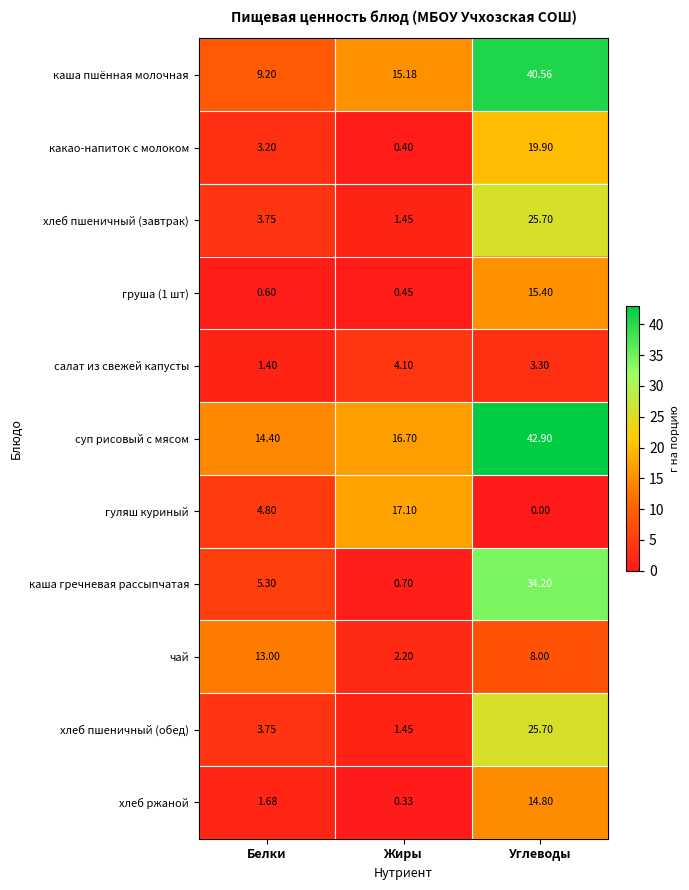

How many categories are shown in the chart?

3